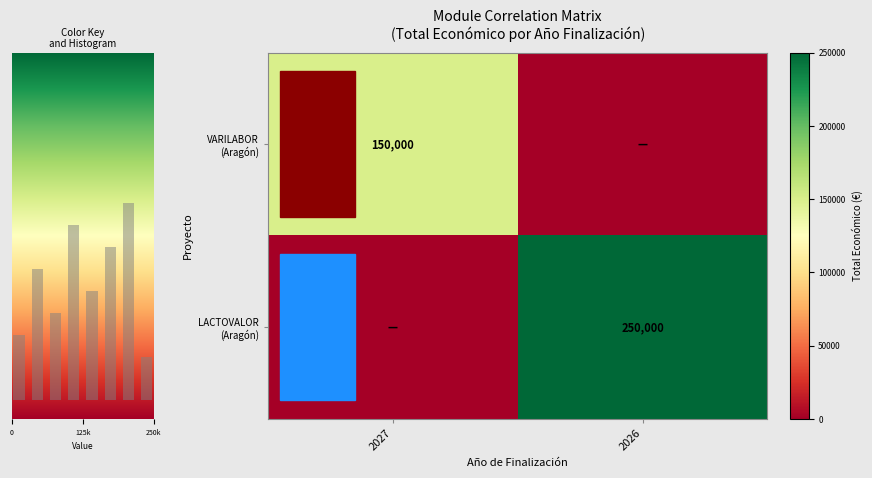

How many data points in LACTOVALOR (Aragón) are less than 250000?

1